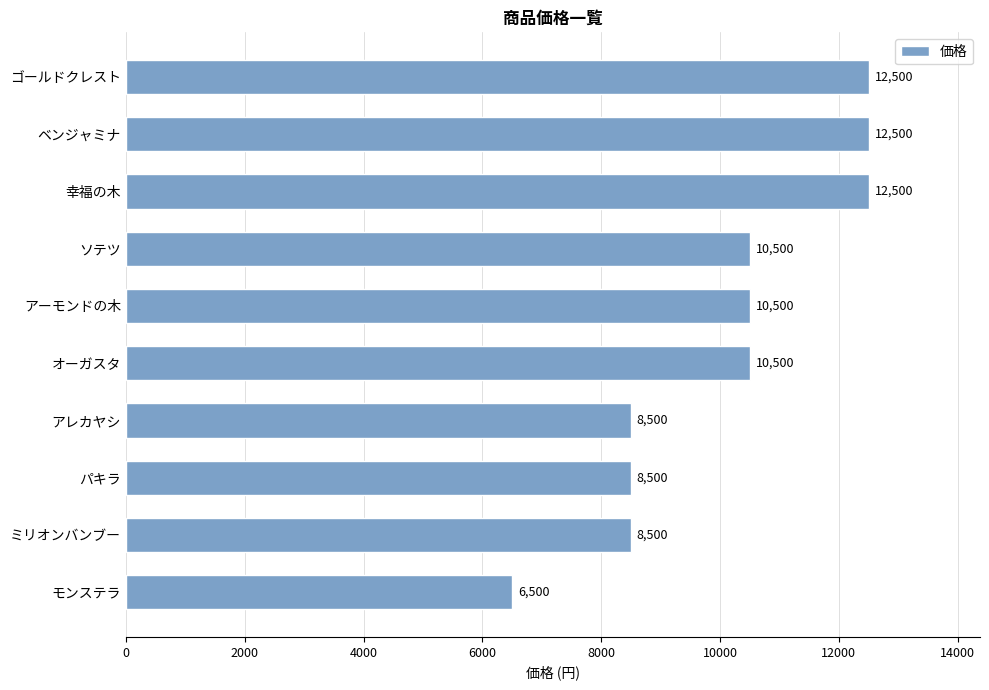

Reading bottom to top, list all the values displayed in this chart.

6500	8500	8500	8500	10500	10500	10500	12500	12500	12500